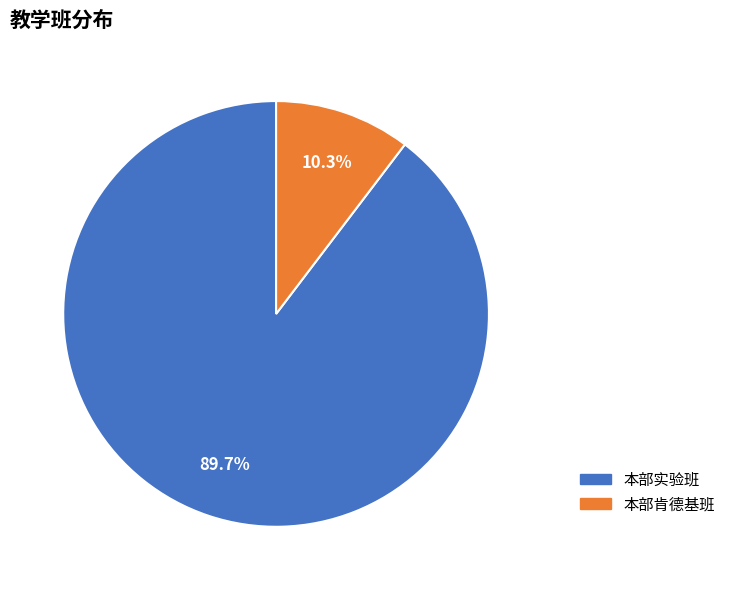

Approximately how many times larger is the value at 本部肯德基班 compared to 本部实验班?

0.1